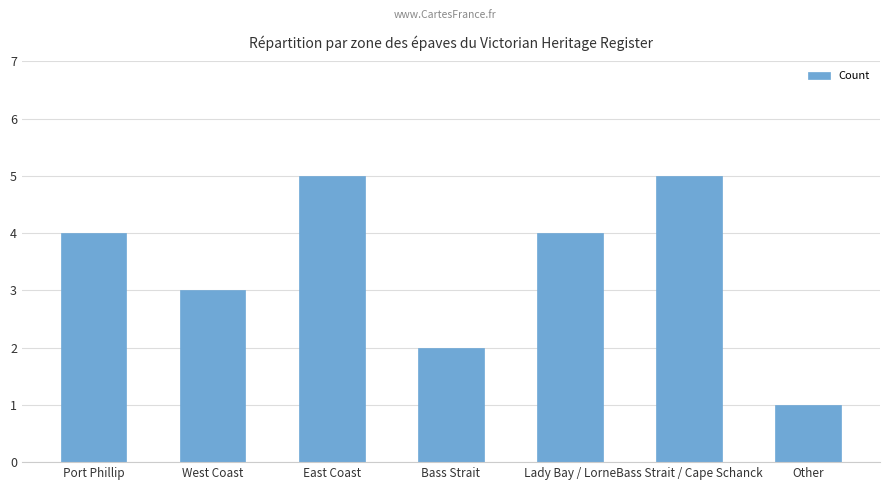

At which label is the value closest to 3?

West Coast